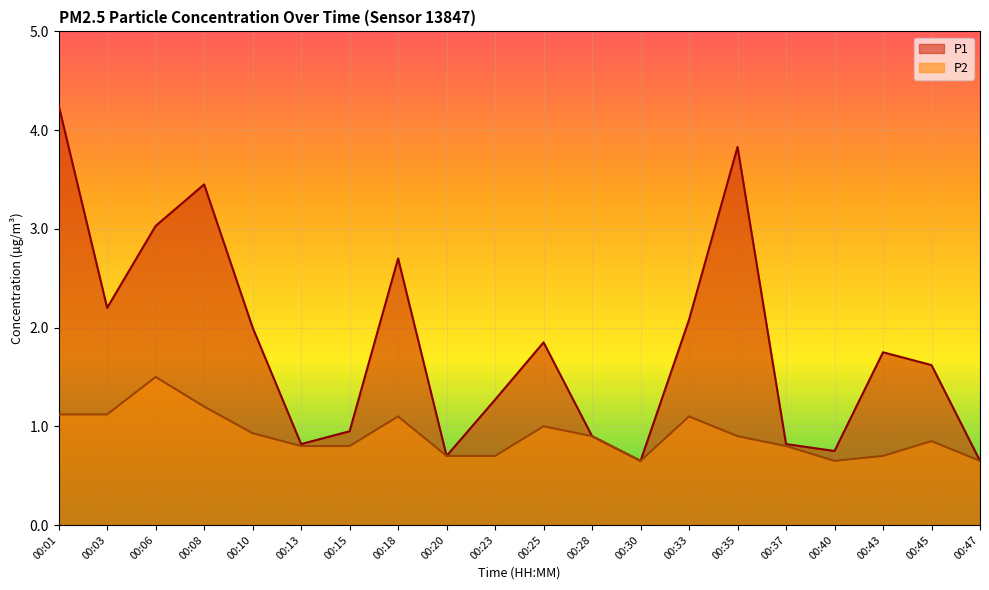

True or false: P2 has a value of 1.1 at 00:33.

True